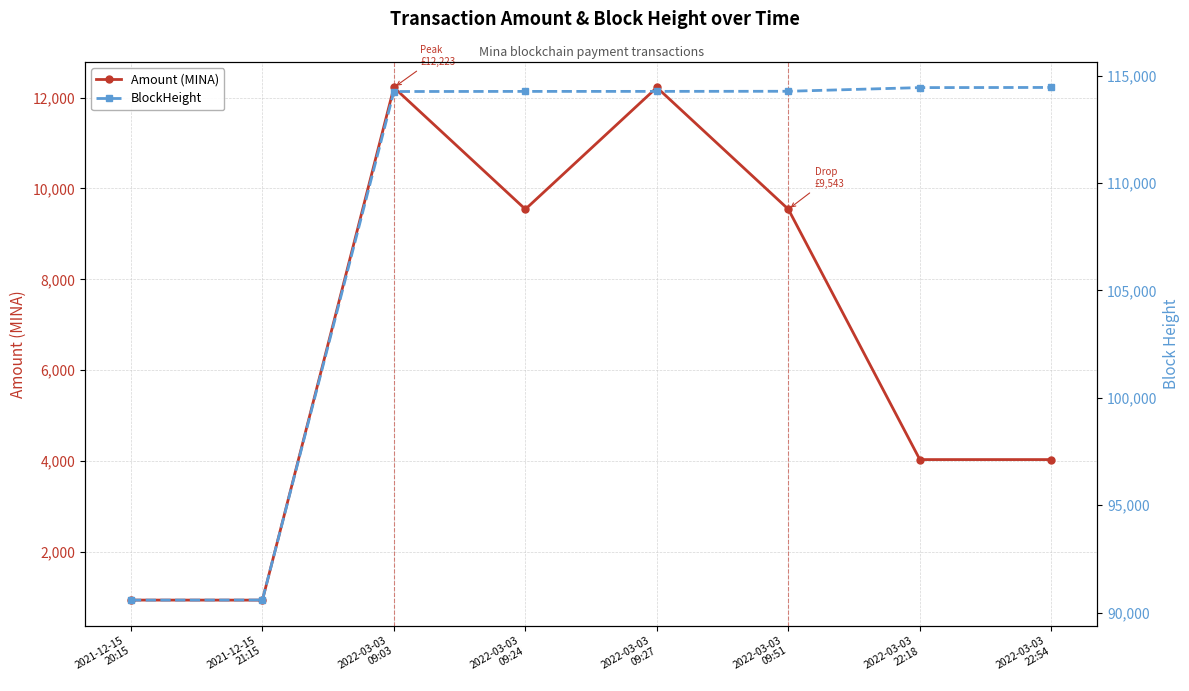

Read the Amount (MINA) value at 2022-03-03
09:24.

9543.0